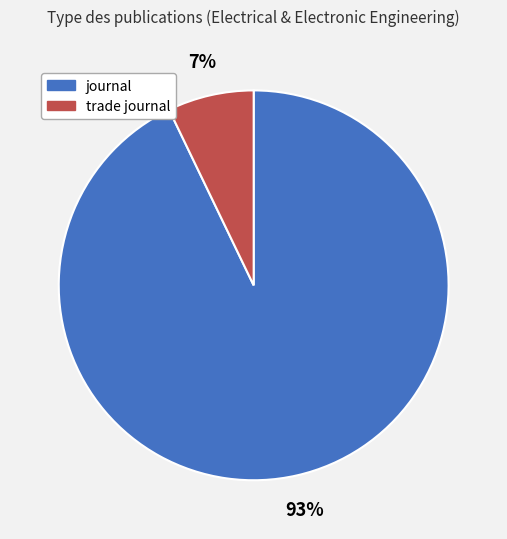

The trade journal slice represents 1% of the pie. True or false?

False